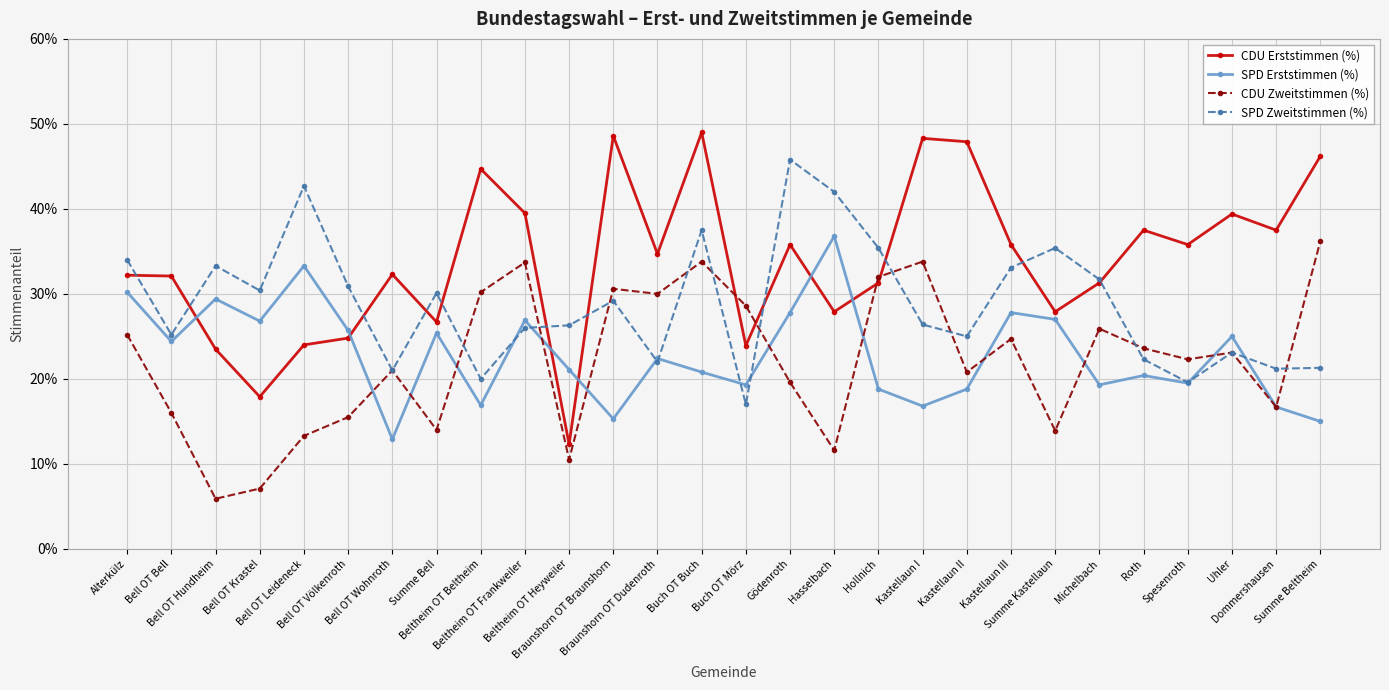

Is this an area chart (filled region under the line)?

No